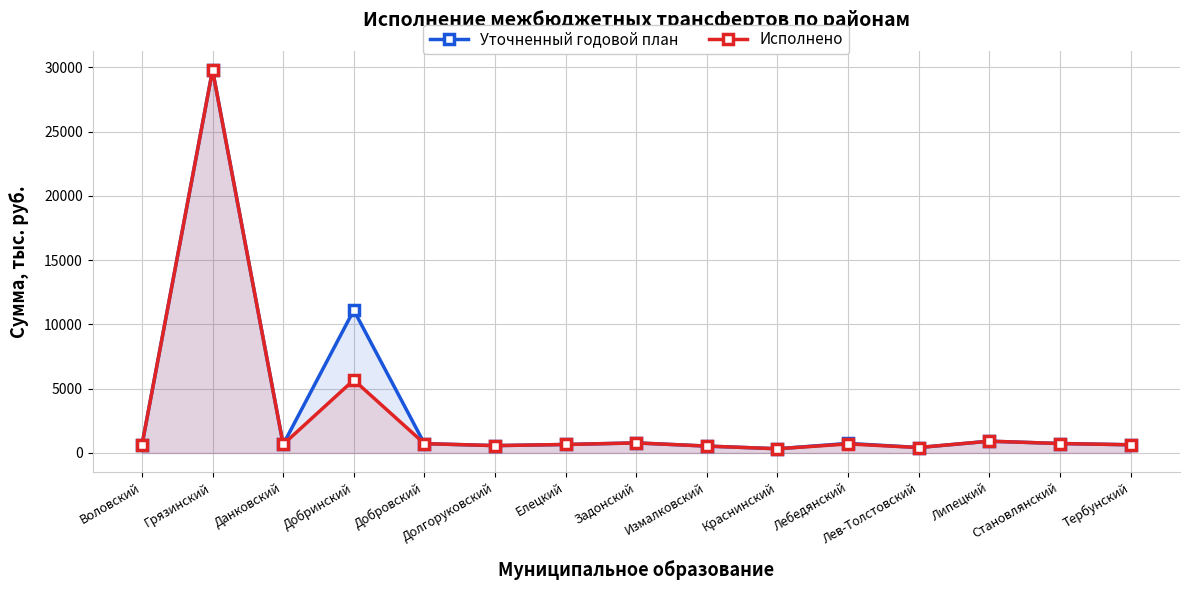

In Исполнено, how many points are higher than both neighbors (excluding endpoints)?

5